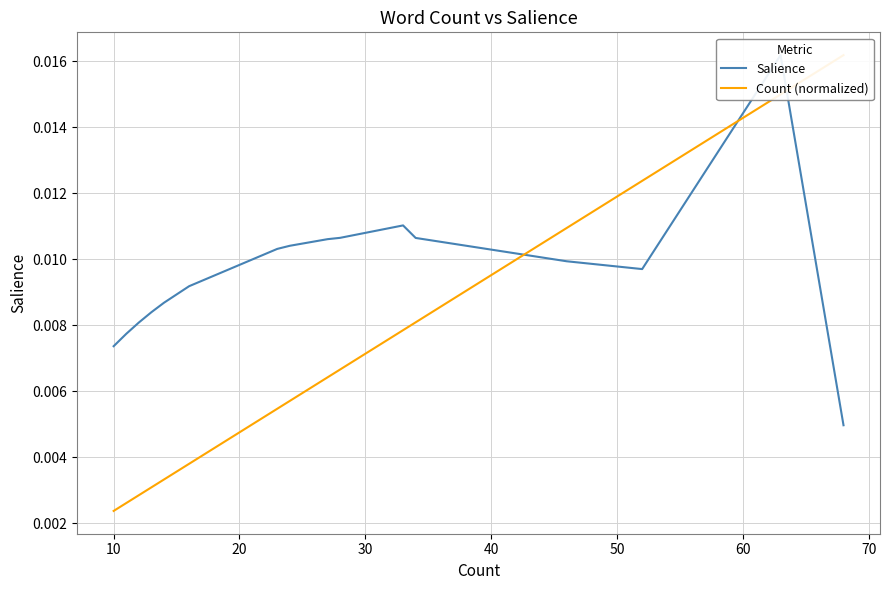

The value of Count (normalized) at 80 is 0.0. True or false?

False